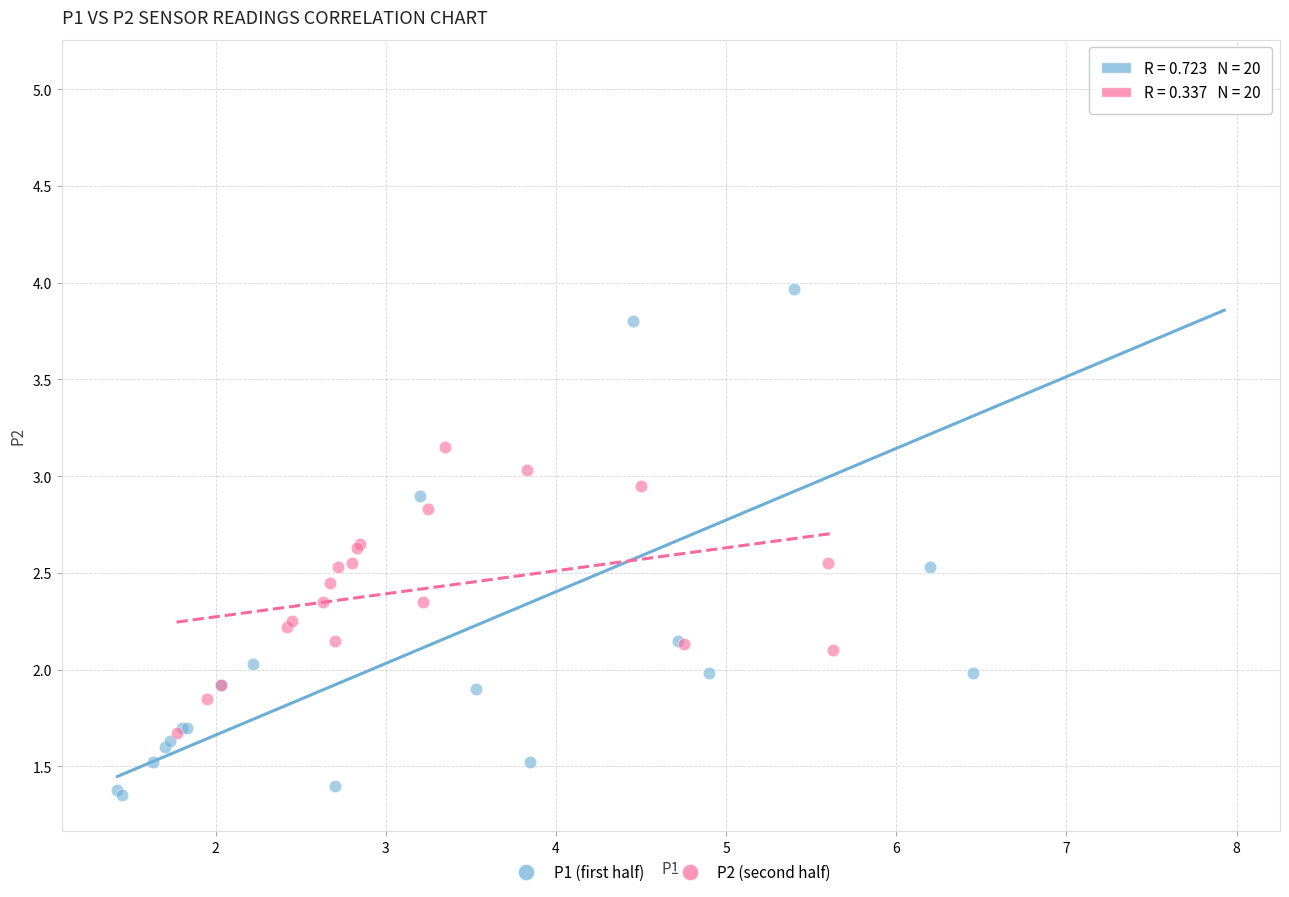

What are all the series names shown in the legend?

P1 (first half), P2 (second half)